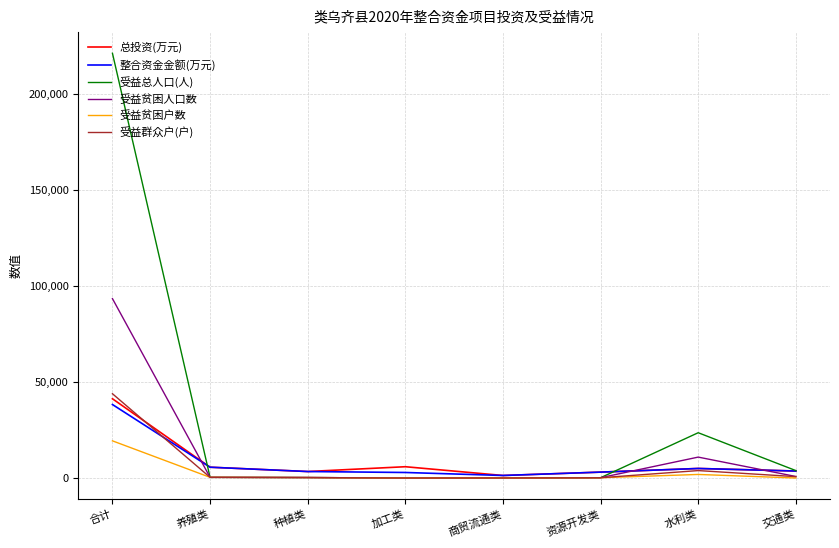

What value does the 总投资(万元) series have at 合计?

41426.1